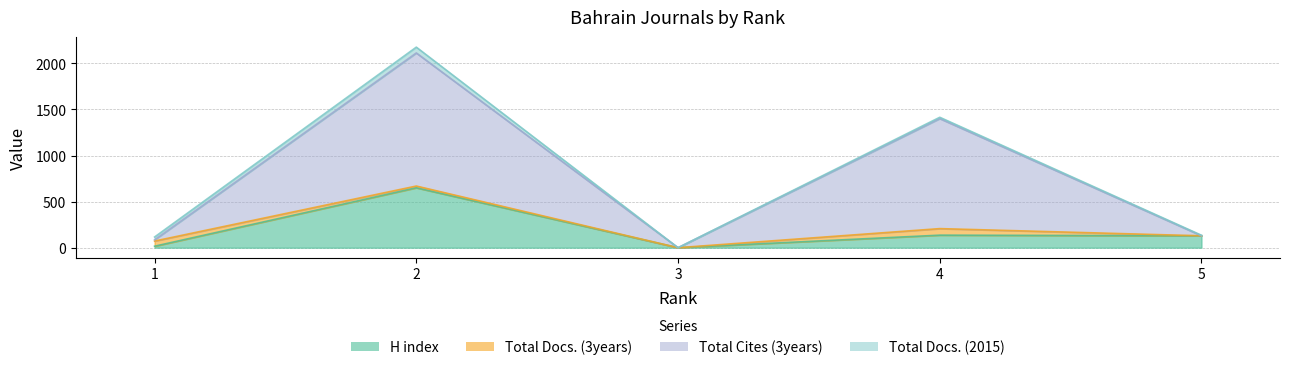

Where is H index nearest to the value 325?

4